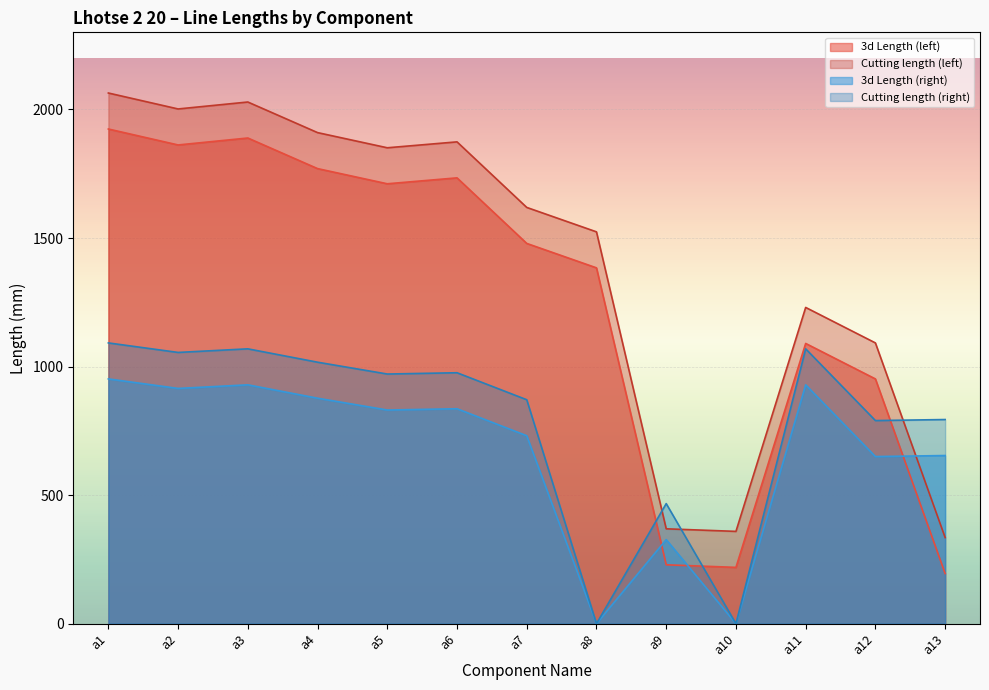

How many values in the 3d Length (left) series are below 1479?

6